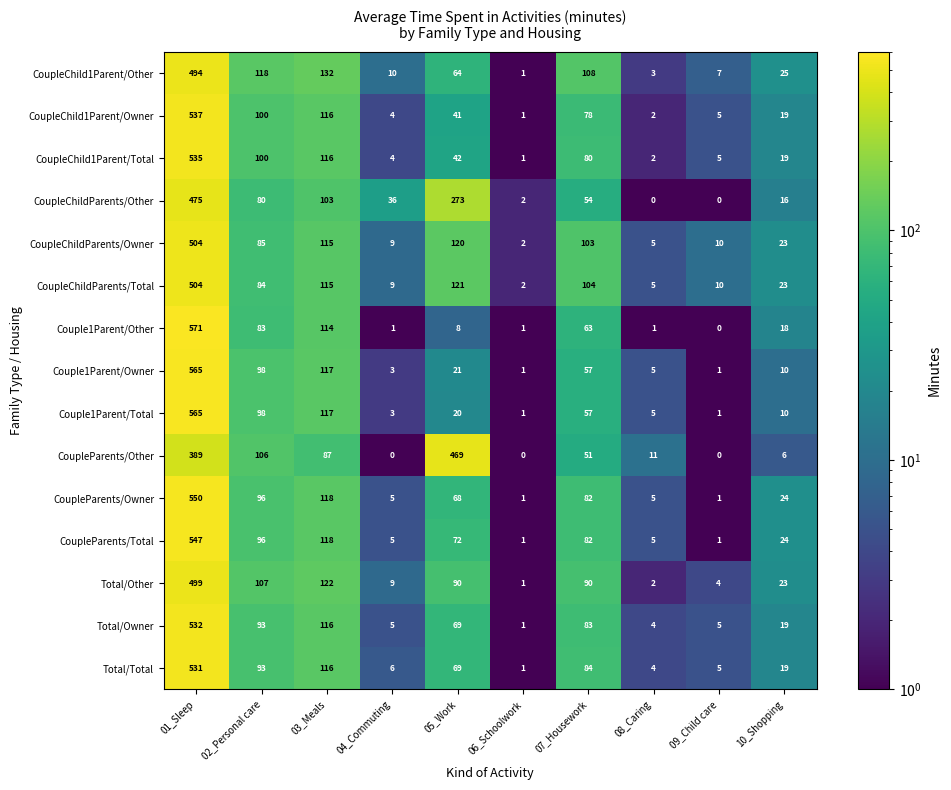

Which category has the highest value in the CoupleChild1Parent/Total series?

01_Sleep